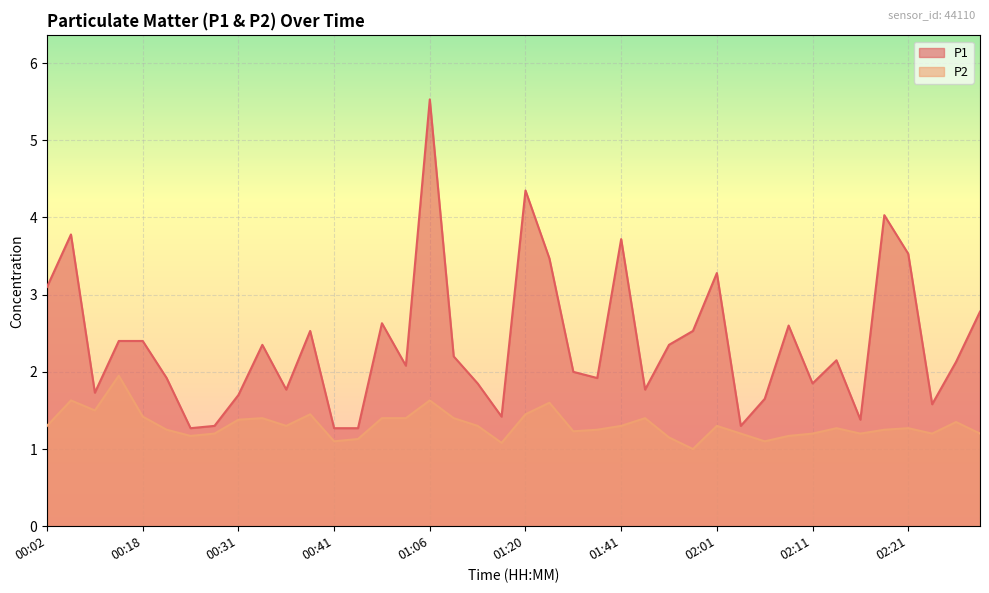

True or false: P1 and P2 cross at least once.

False